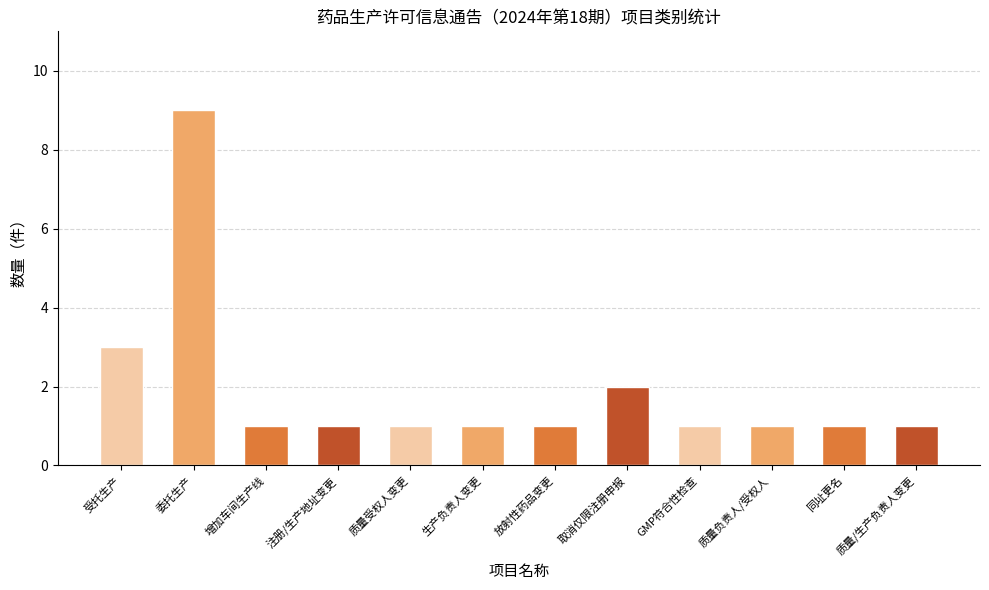

Count the number of values greater than 1.

3